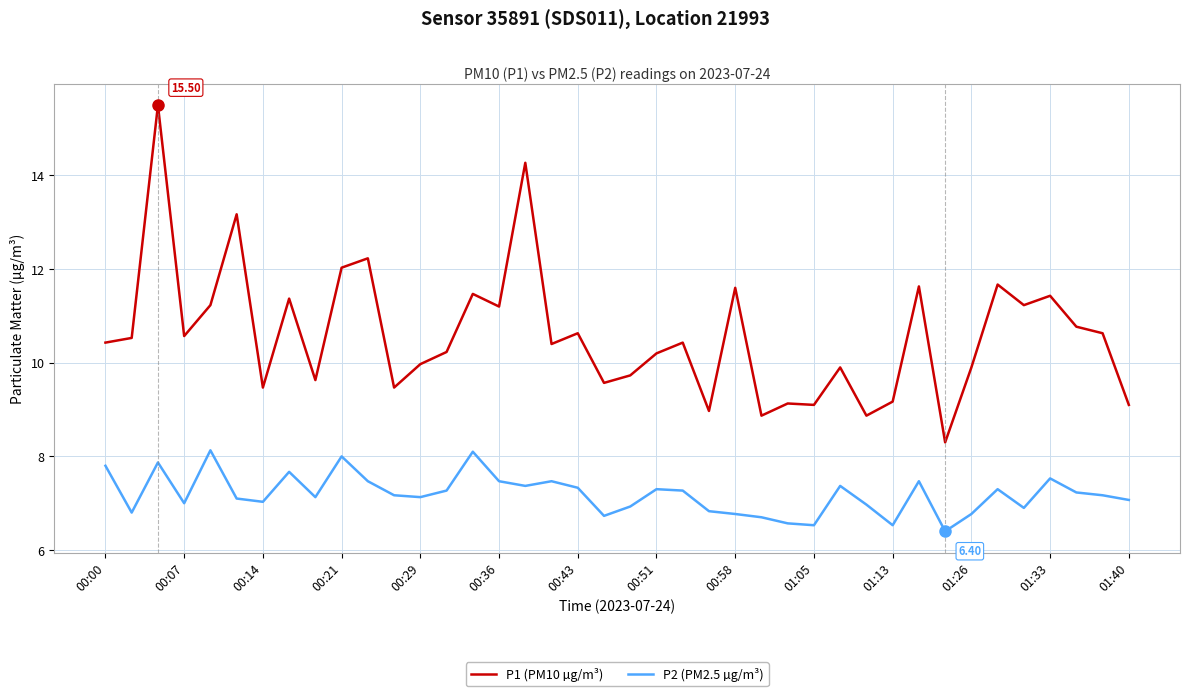

True or false: P2 (PM2.5 µg/m³) has more than 1 interior local peaks.

True